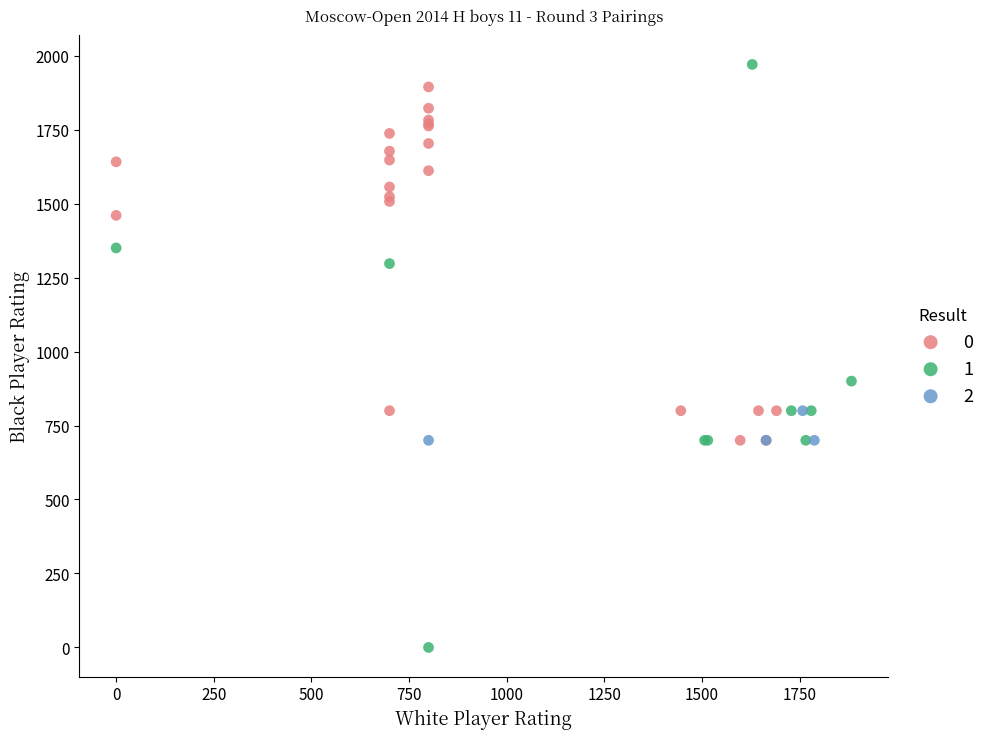

Which series reaches the maximum Y coordinate?

1